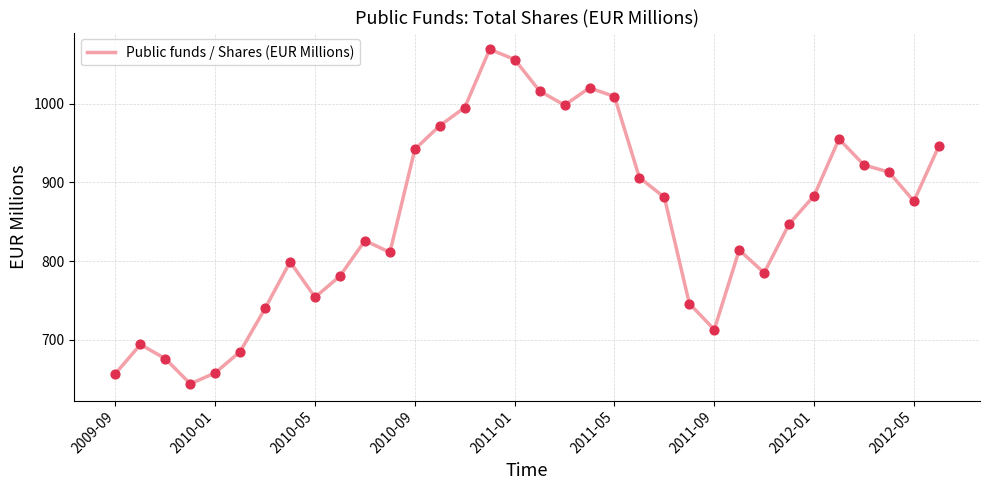

What is the difference between the maximum and minimum values?

425